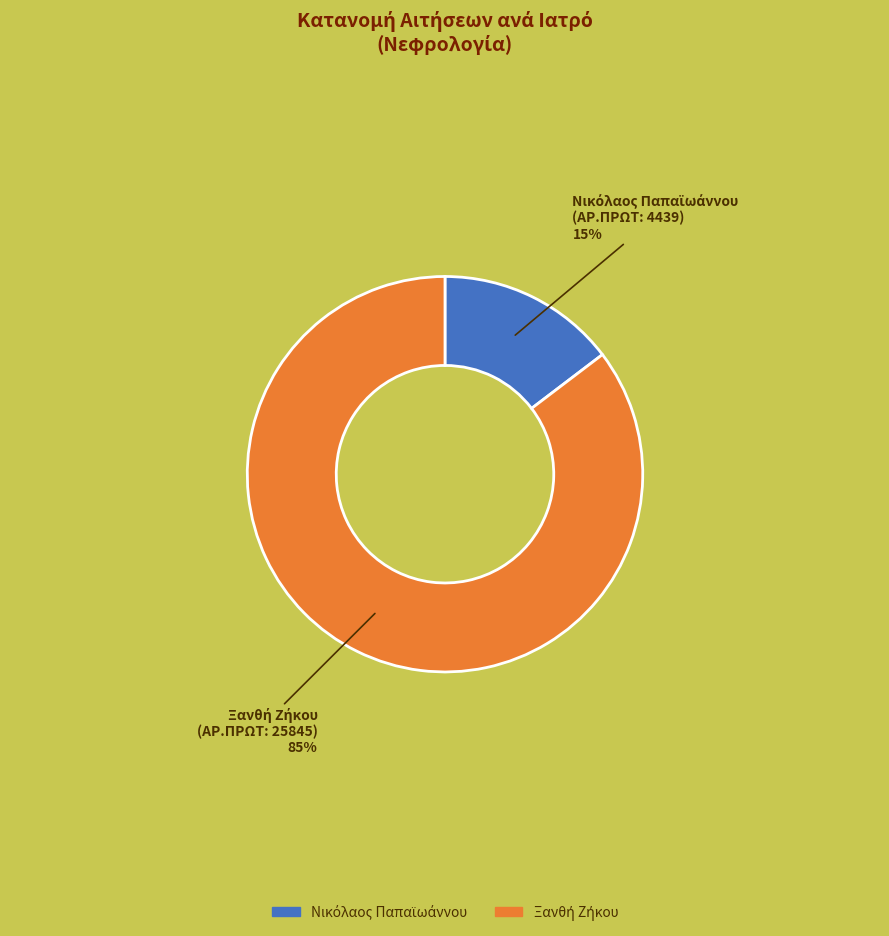

To the nearest percent, what is the average slice percentage?

50%